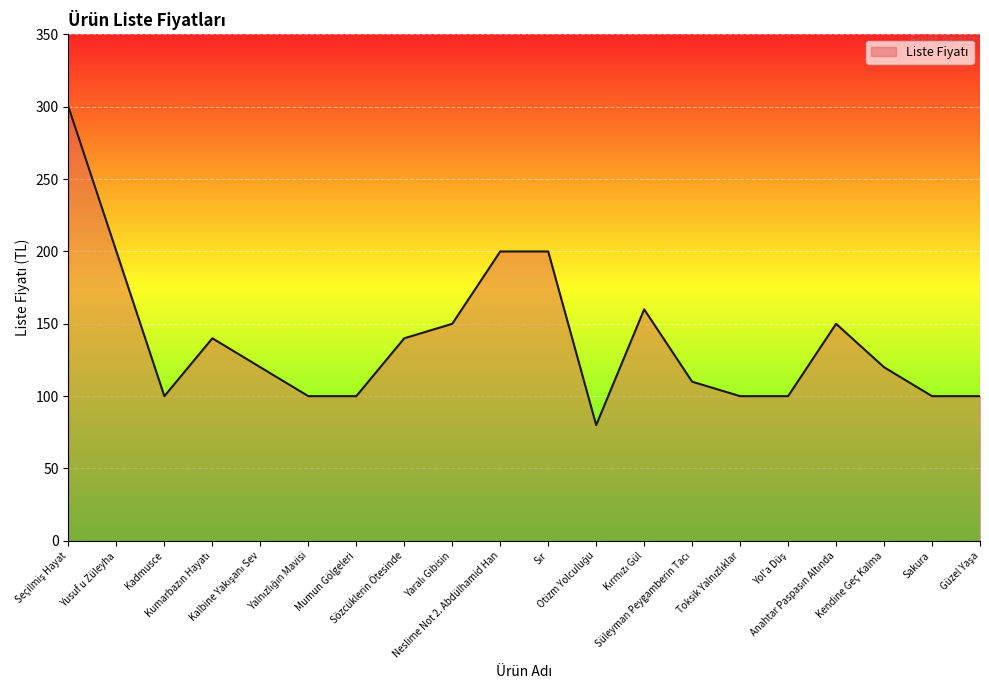

What is the maximum value shown in the chart?

300